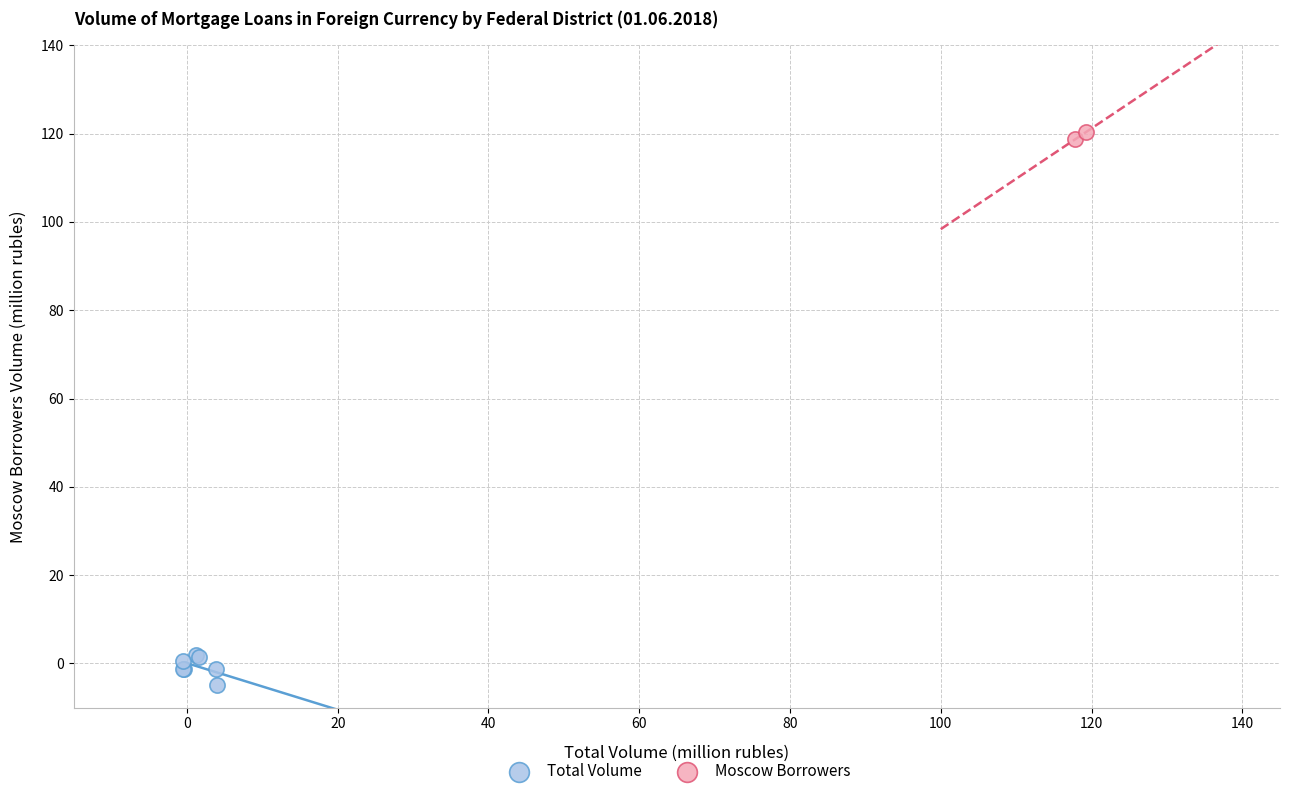

What are all the series names shown in the legend?

Total Volume, Moscow Borrowers